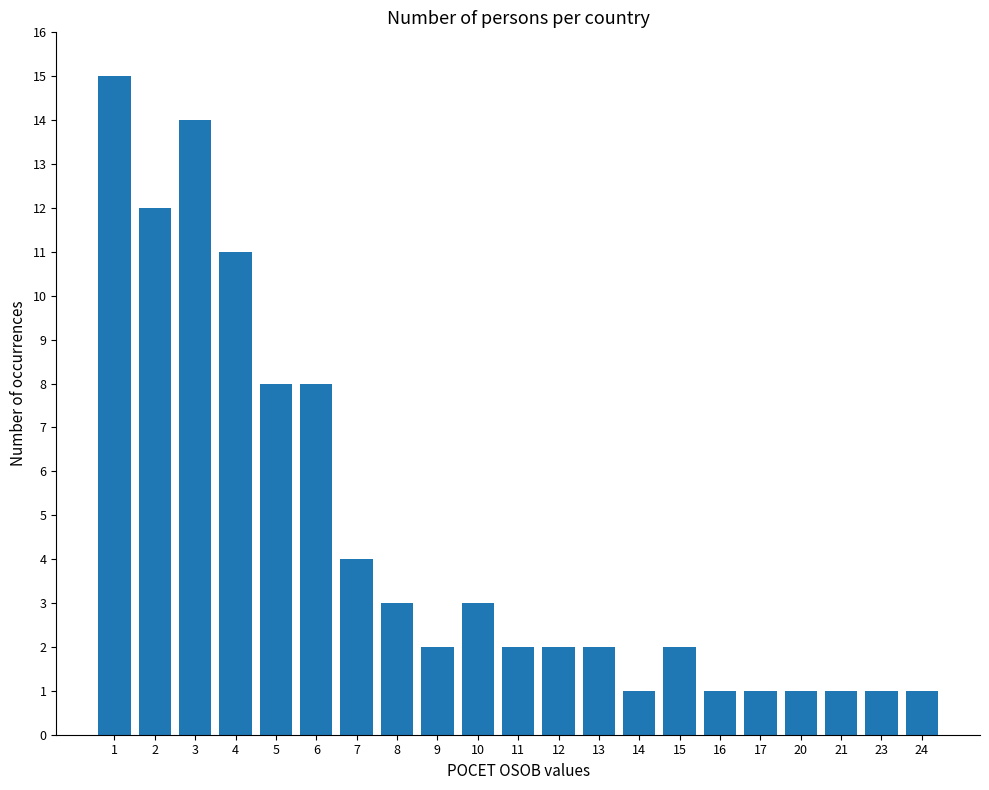

Reading left to right, what are all the values shown in this chart?

15	12	14	11	8	8	4	3	2	3	2	2	2	1	2	1	1	1	1	1	1